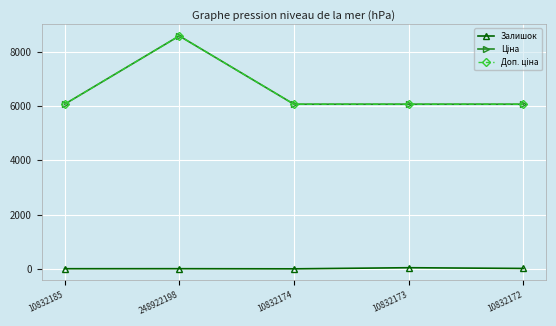

The value of Ціна at 10832173 is 3588.4. True or false?

False